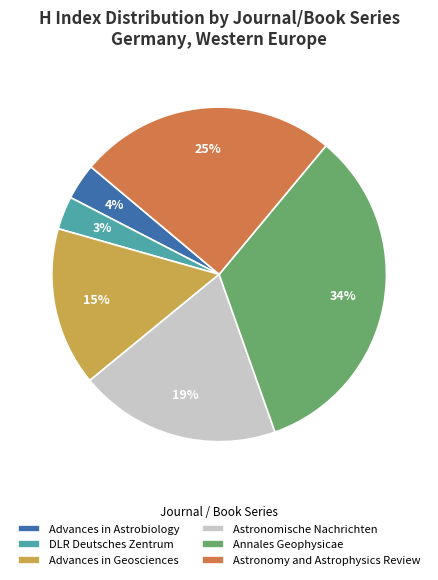

The Annales Geophysicae slice represents 47% of the pie. True or false?

False